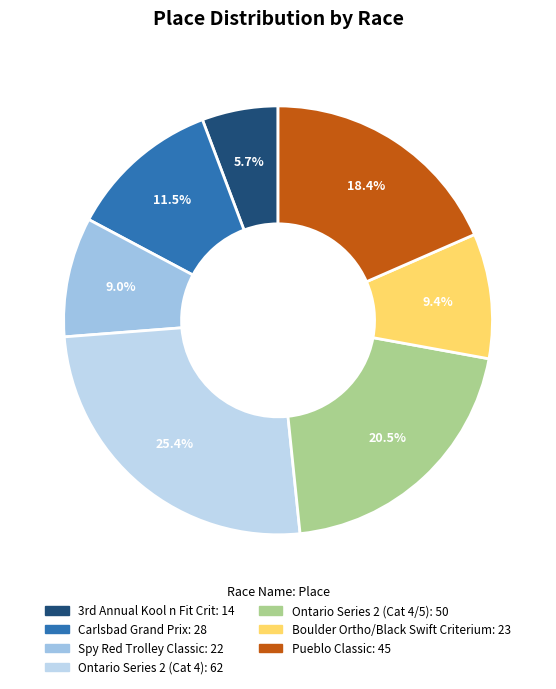

Count the number of slices in the pie.

7